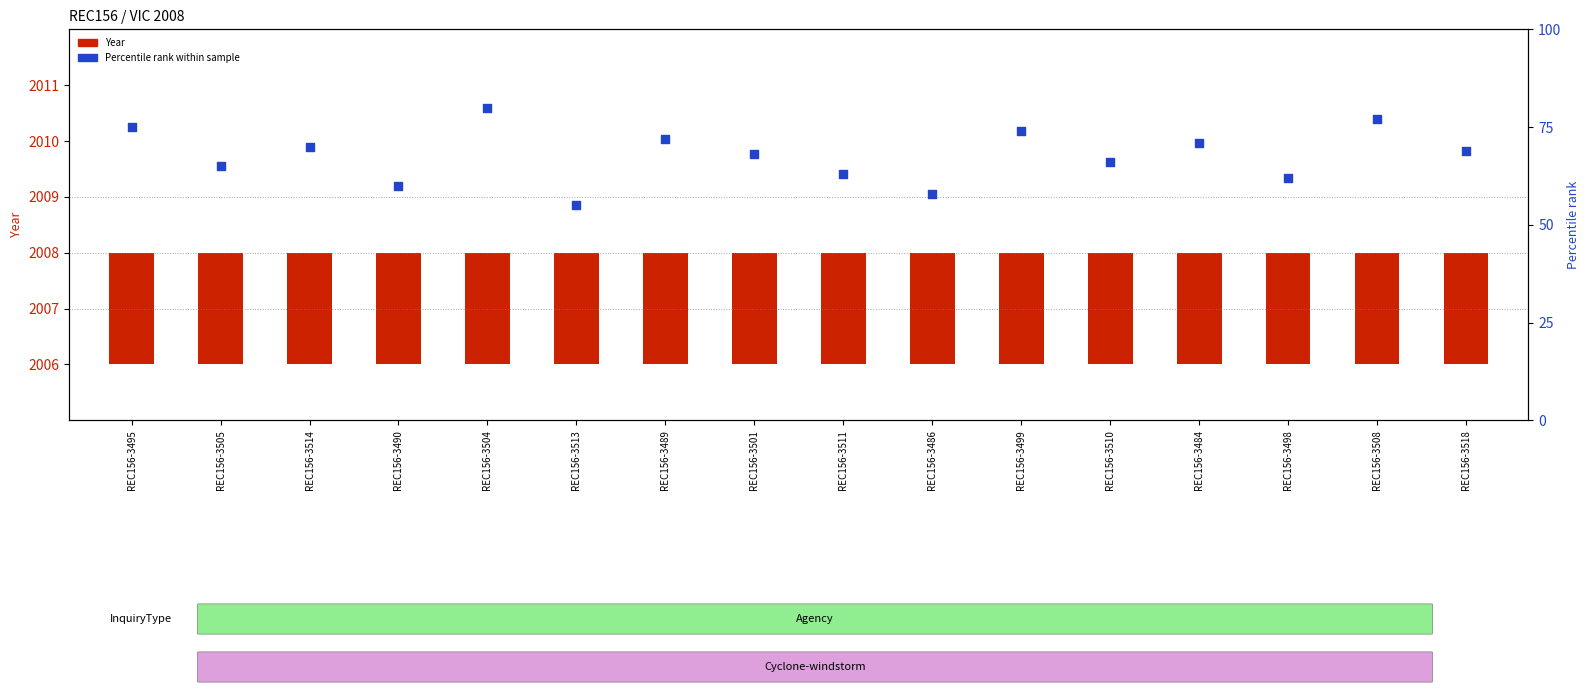

Which series reaches the minimum Y coordinate?

Year